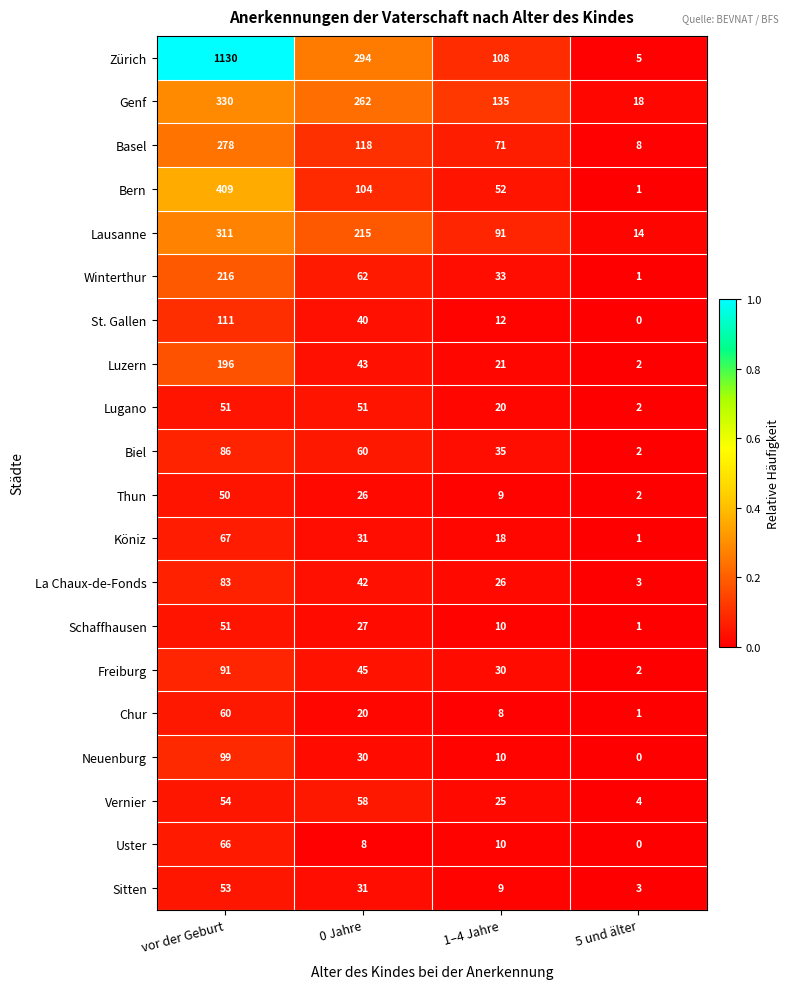

What is the difference between the Winterthur values at 5 und älter and 0 Jahre?

61